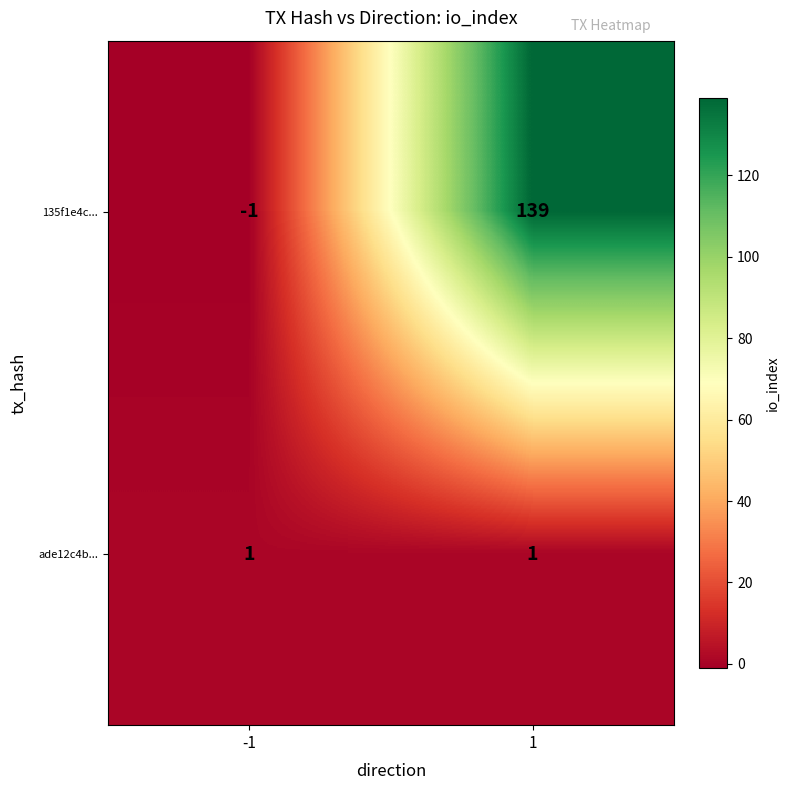

List the series in order of their peak value, highest first.

135f1e4c..., ade12c4b...